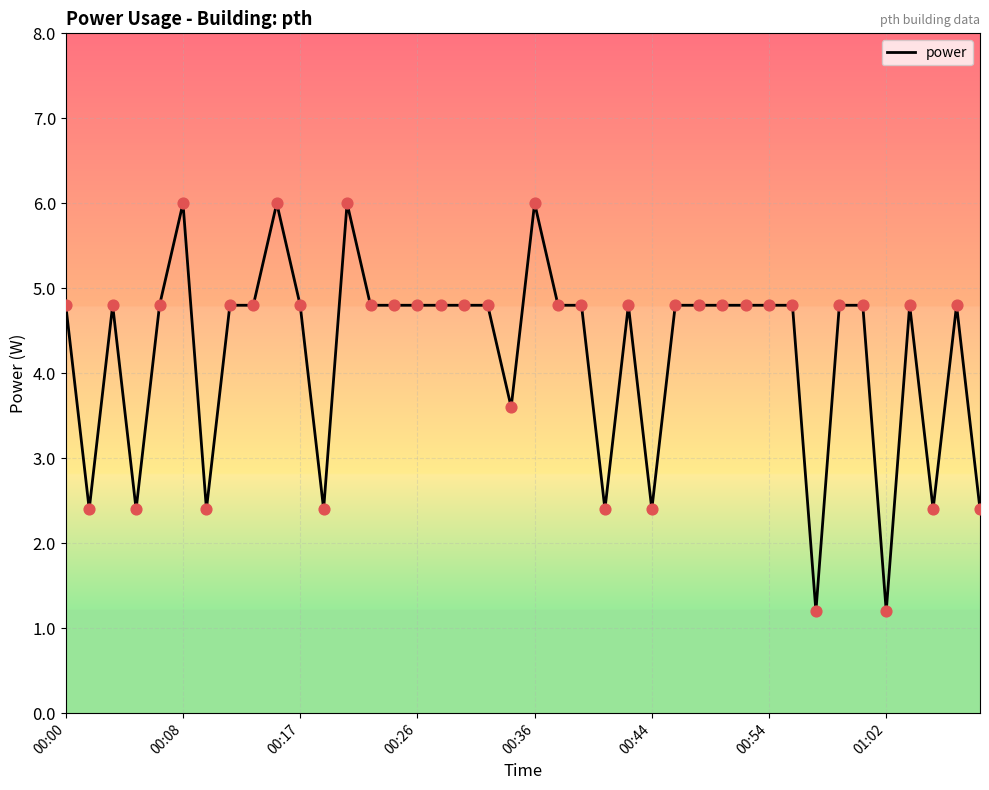

What is the minimum value shown in the chart?

1.2